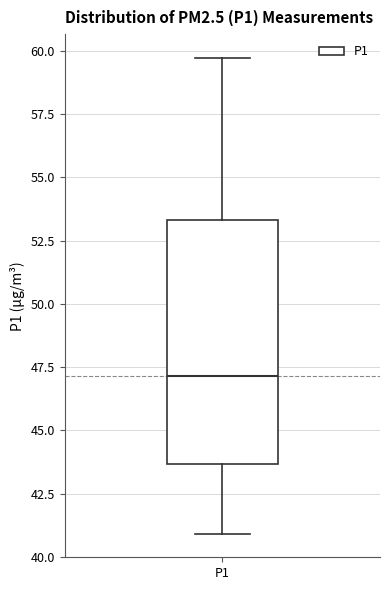

Transcribe this box plot: give where the median line is, the range the box spans, and where the two whiskers end, as read against the y-axis. The values are not printed on the chart, so give them approximately, as read against the axis.

median 47.0, box 43.5 to 53.5, whiskers 41.0 to 59.5